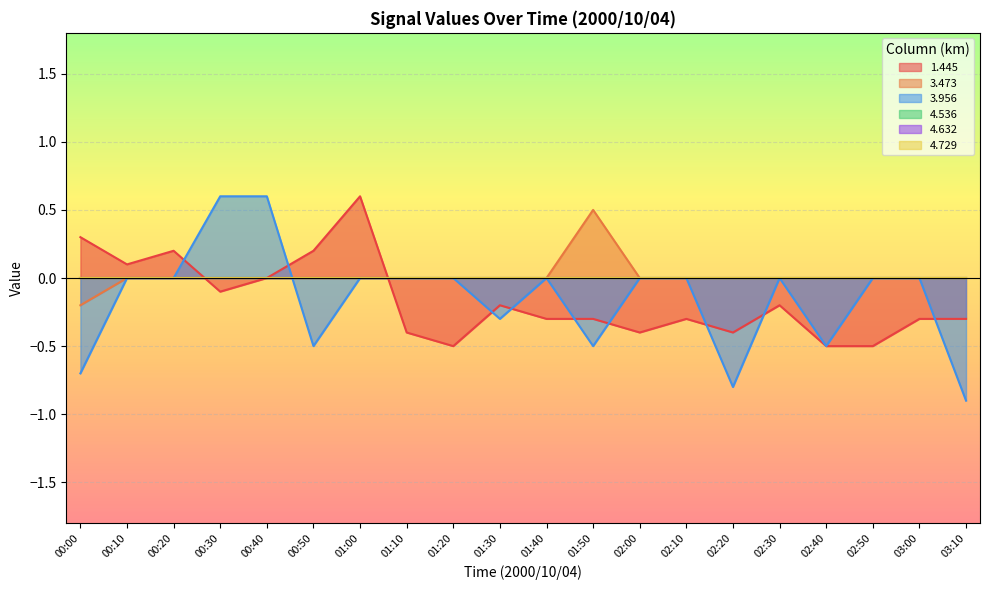

At which label does 3.956 first exceed 0?

00:30